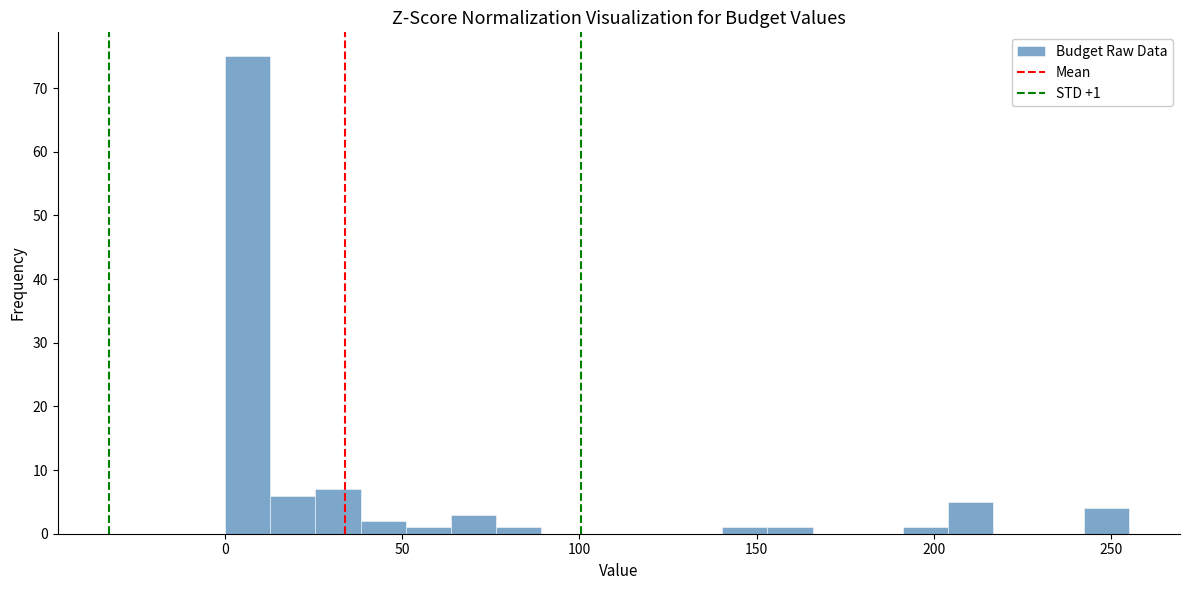

Around what value on the x-axis is the tallest bar? Give the approximate position of its centre, as read against the axis.

5